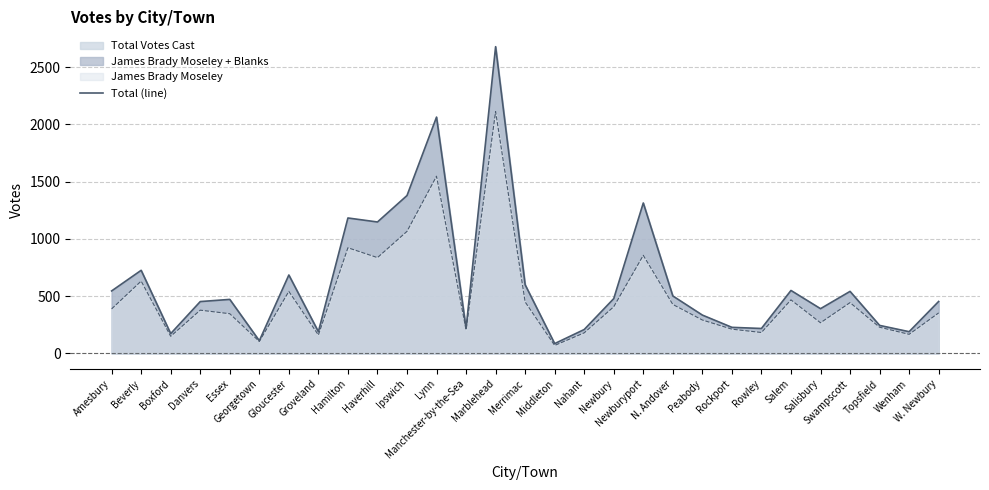

Rank the categories by value from lowest to highest.

Middleton, Georgetown, Boxford, Groveland, Wenham, Nahant, Rowley, Manchester-by-the-Sea, Rockport, Topsfield, Peabody, Salisbury, Danvers, W. Newbury, Essex, Newbury, N. Andover, Swampscott, Amesbury, Salem, Merrimac, Gloucester, Beverly, Haverhill, Hamilton, Newburyport, Ipswich, Lynn, Marblehead